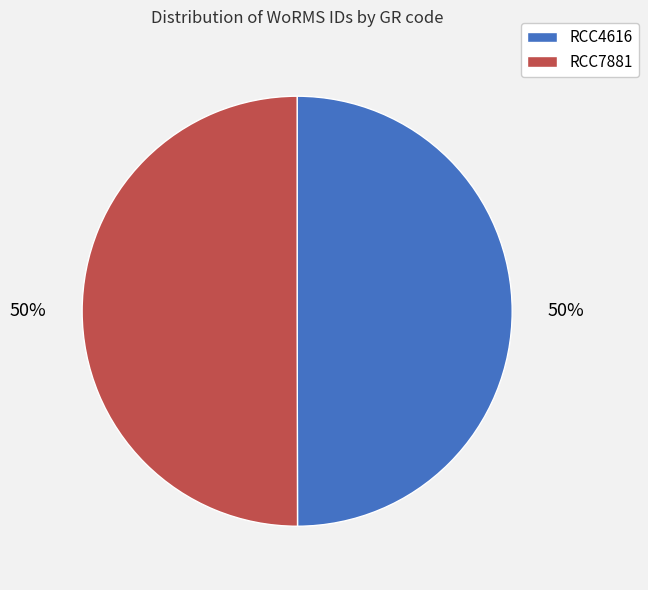

How many segments does this pie chart have?

2